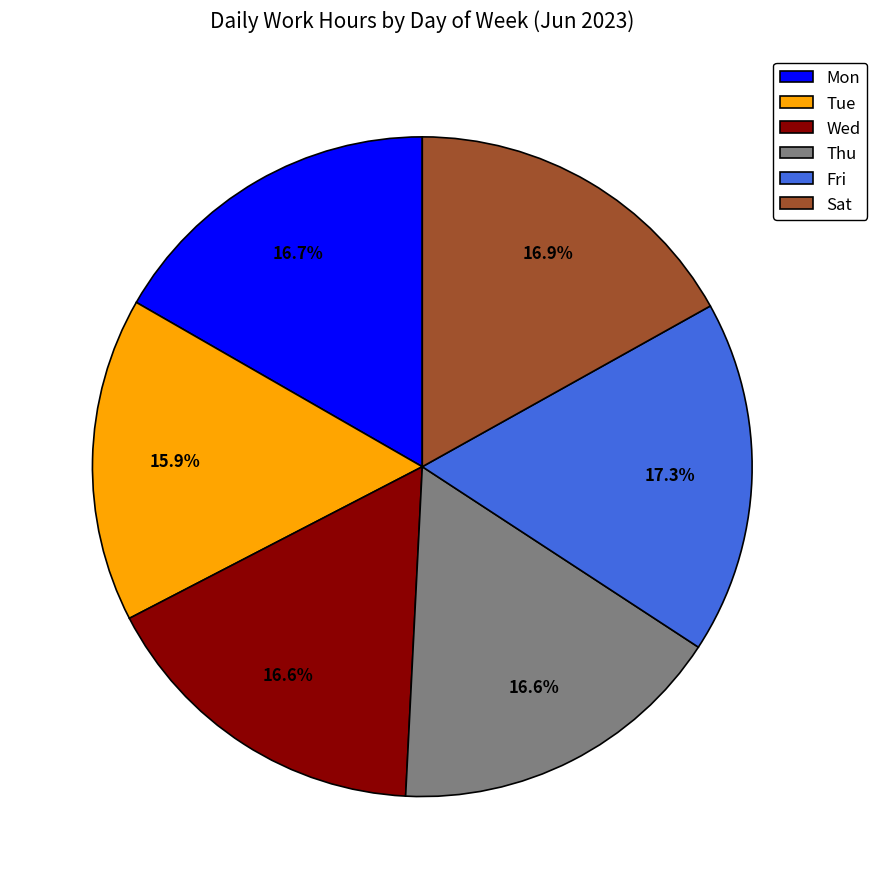

Does any single category account for the majority?

No